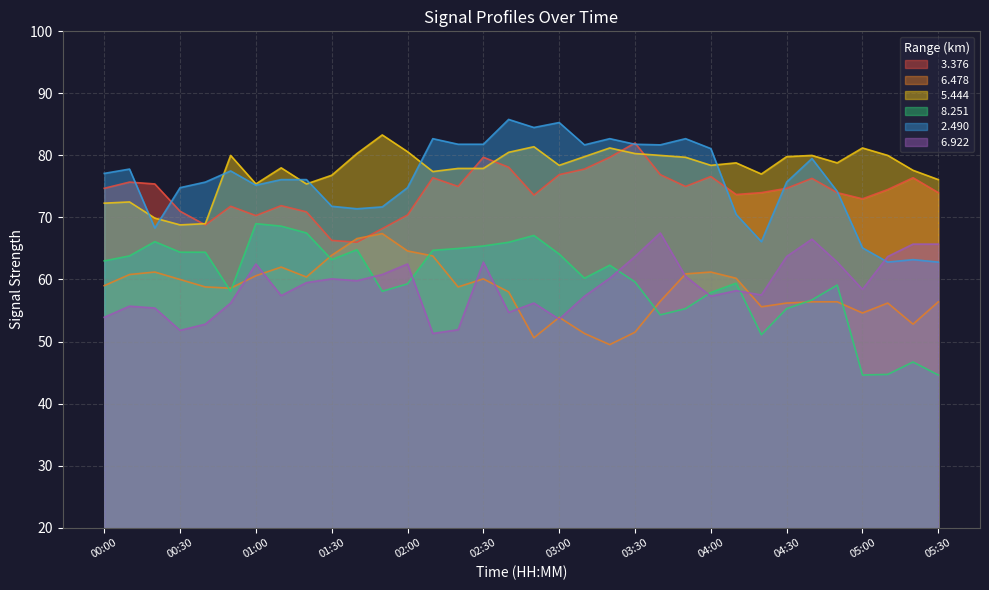

Where does the   8.251 series first go above 62?

00:00